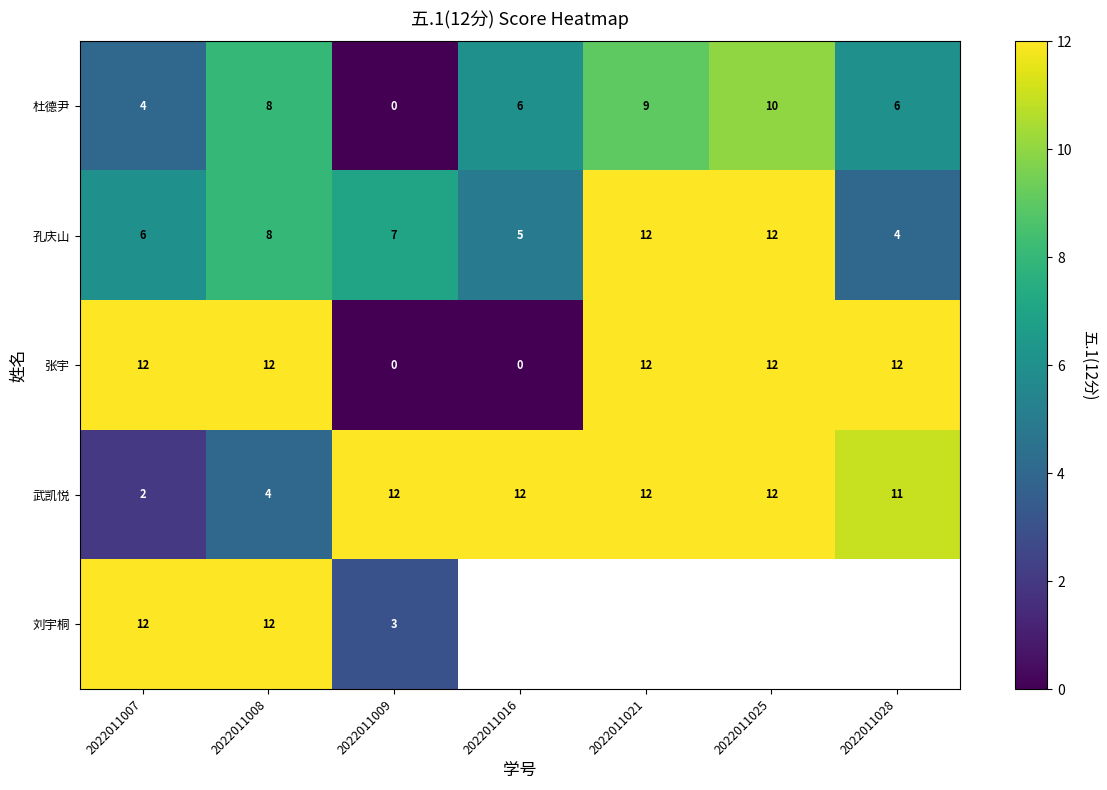

At which label is 孔庆山 closest to 8?

2022011008